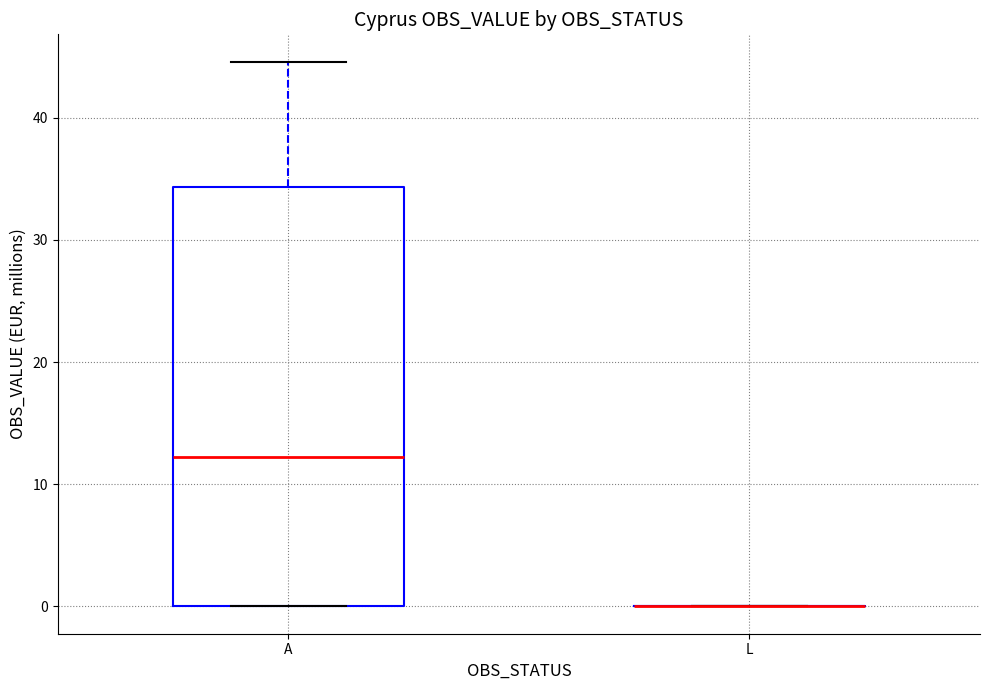

Where does the median line of the box for A sit on the y-axis? The values are not printed on the chart, so give them approximately, as read against the axis.

12